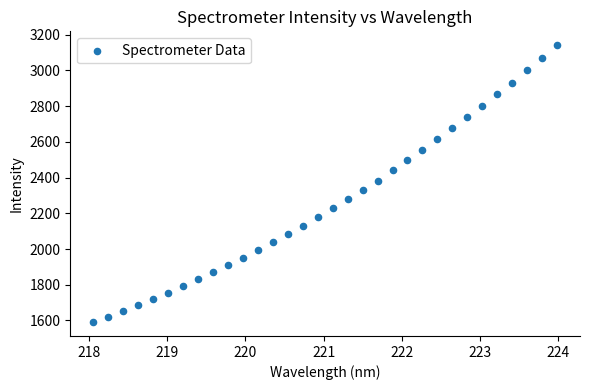

What is the range of Y values (max minus min)?

1550.8